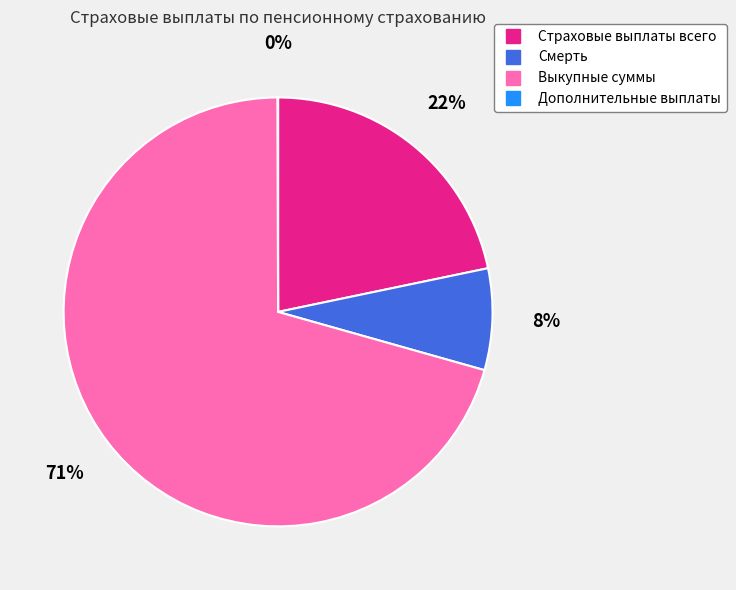

Between Страховые выплаты всего and Смерть, which is larger?

Страховые выплаты всего